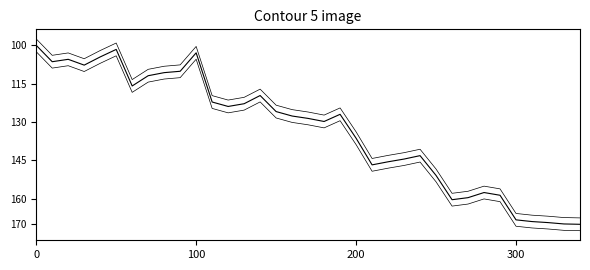

How many lines are shown in the chart?

3